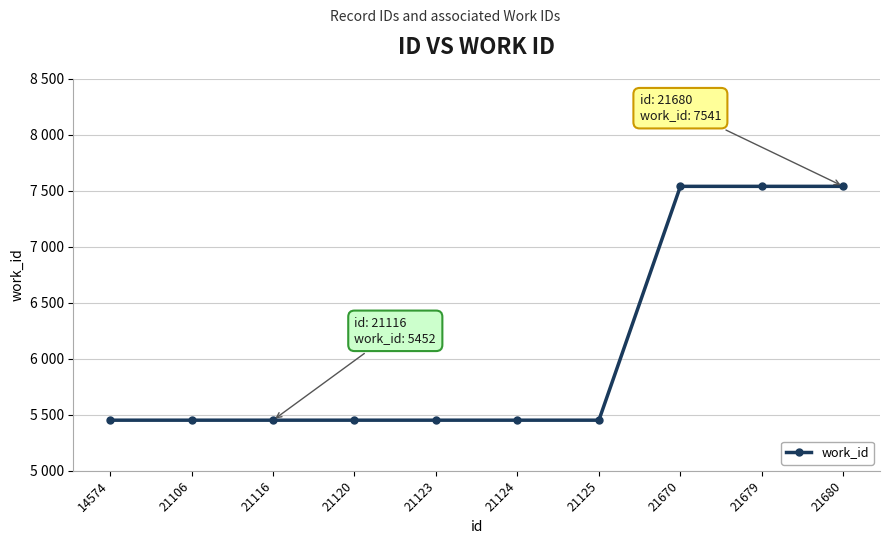

True or false: the data shows 8534 at 21120.

False